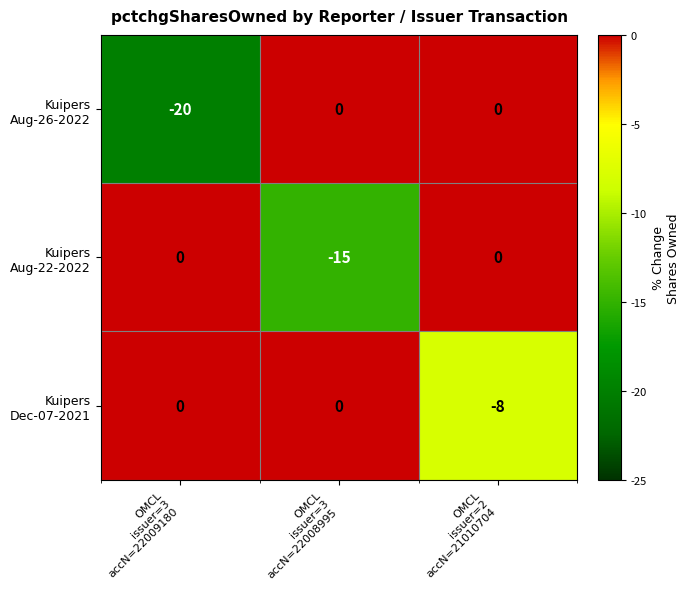

What is the minimum value shown in the chart?

-20